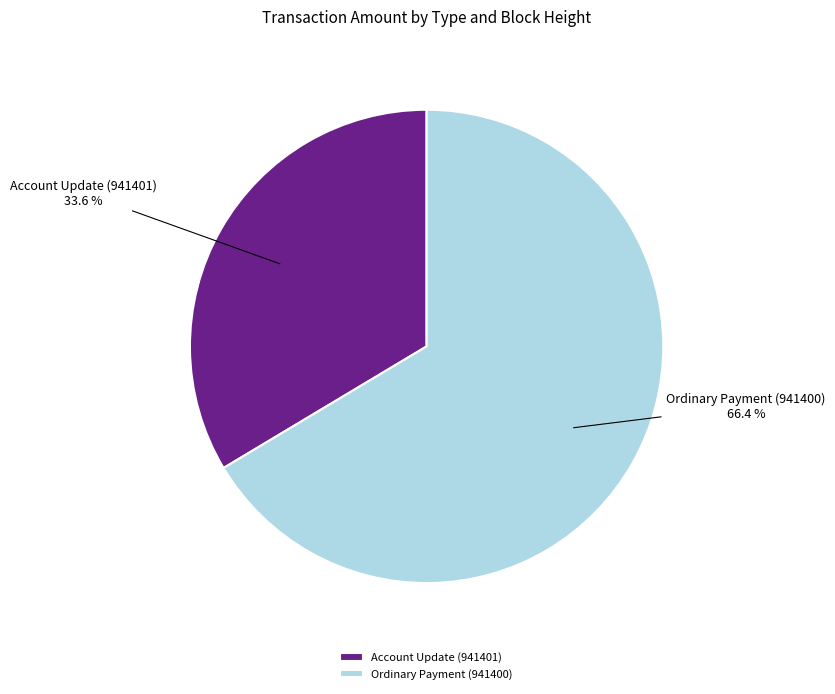

What is the ratio of the value at Ordinary Payment (941400) to the value at Account Update (941401)?

2.0